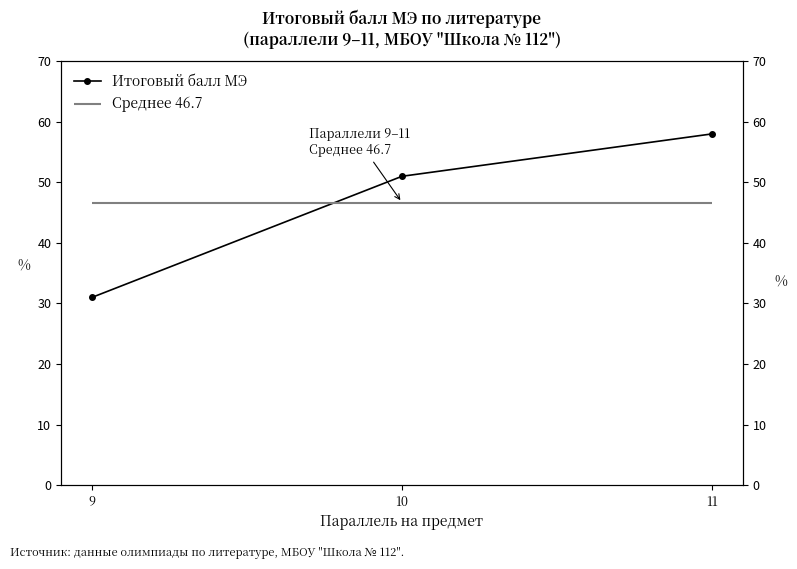

What is the value of the 3rd point from the left?

58